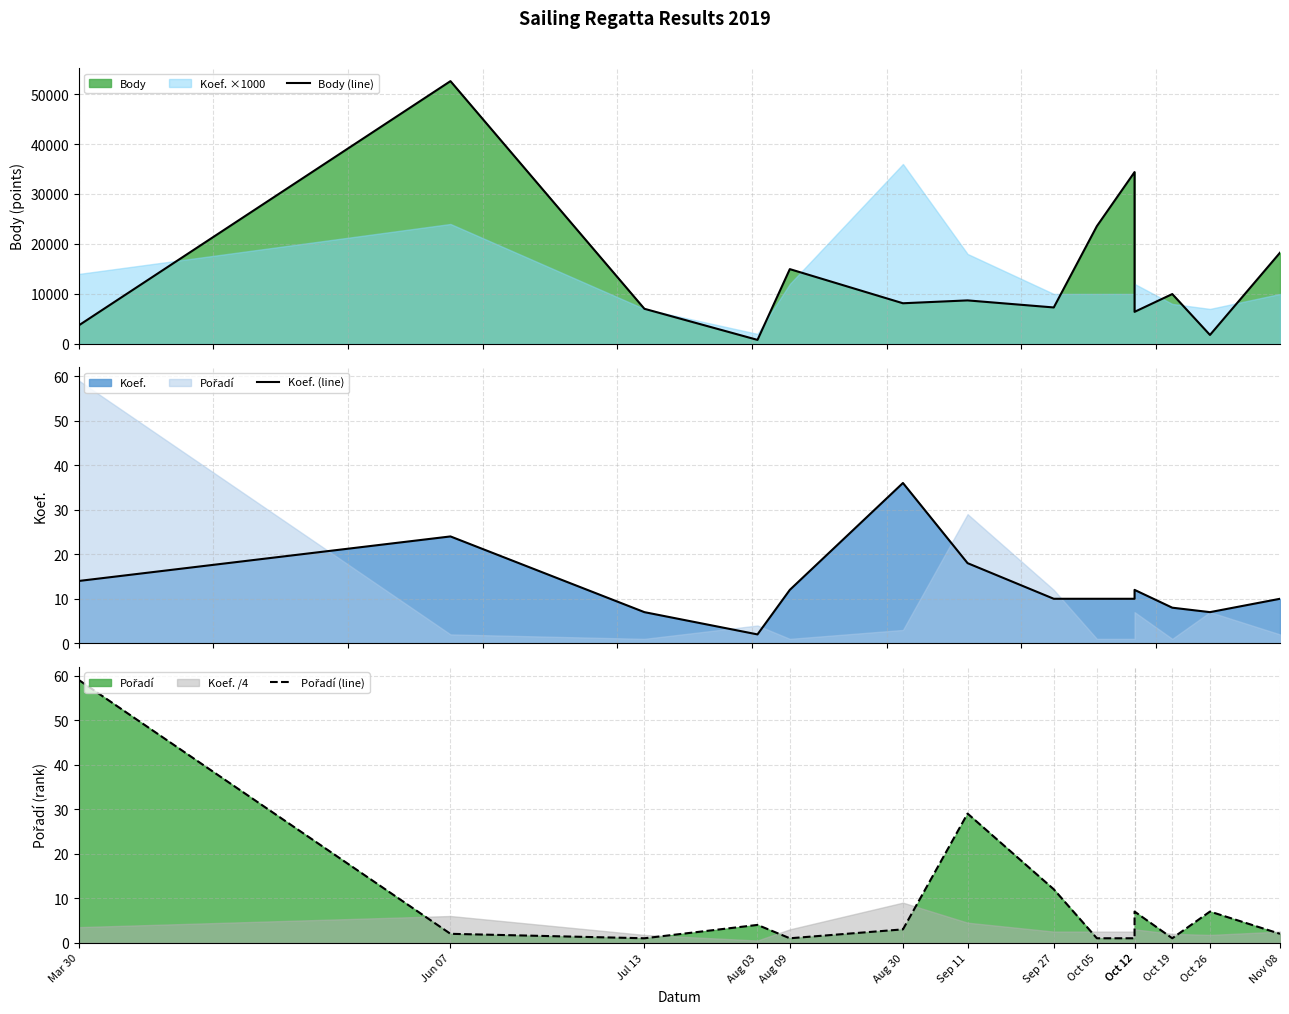

What is the difference between the maximum and minimum values in the Body (line) series?

51778